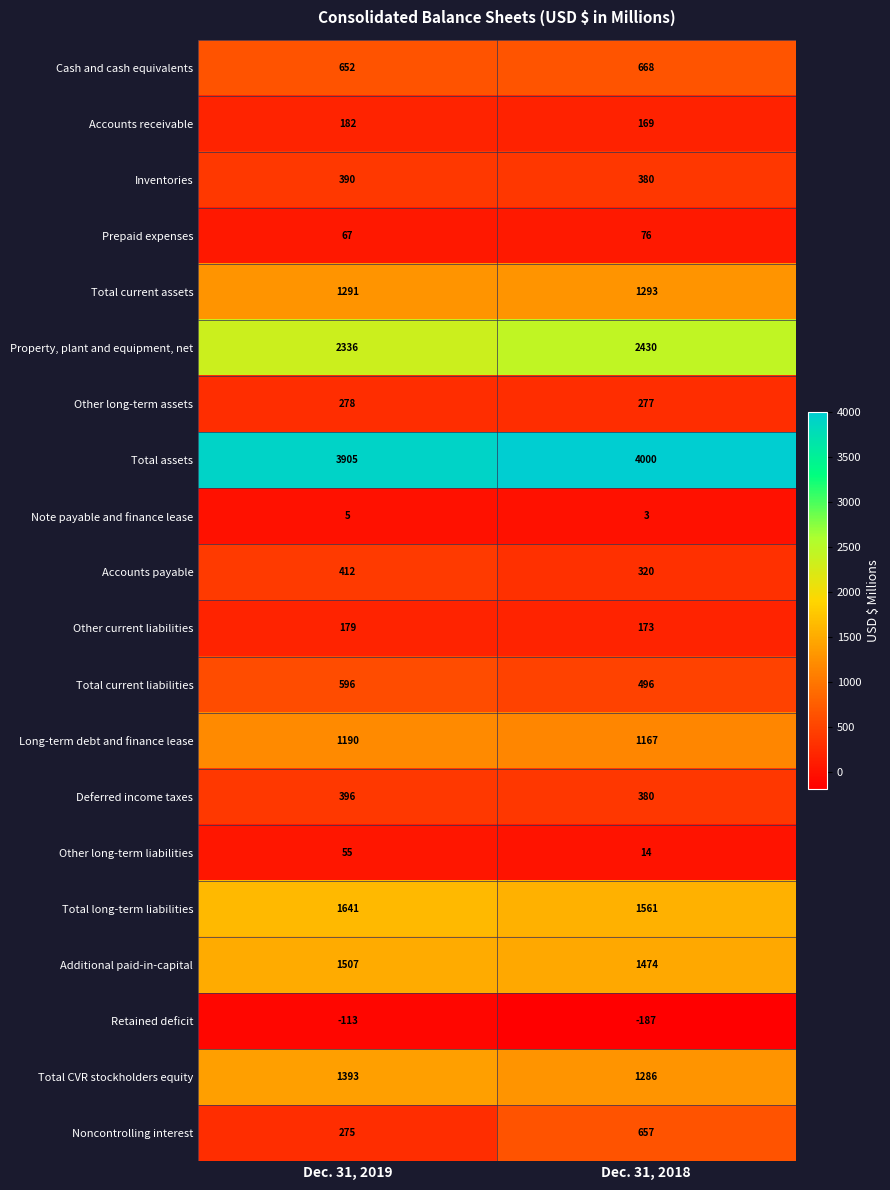

What is the spread (max minus min) of values at Dec. 31, 2018?

4187